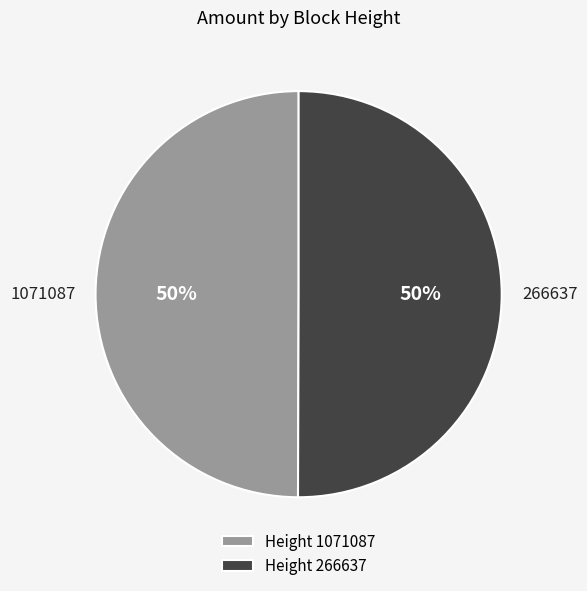

Is the sum of 1071087 and 266637 greater than half?

Yes